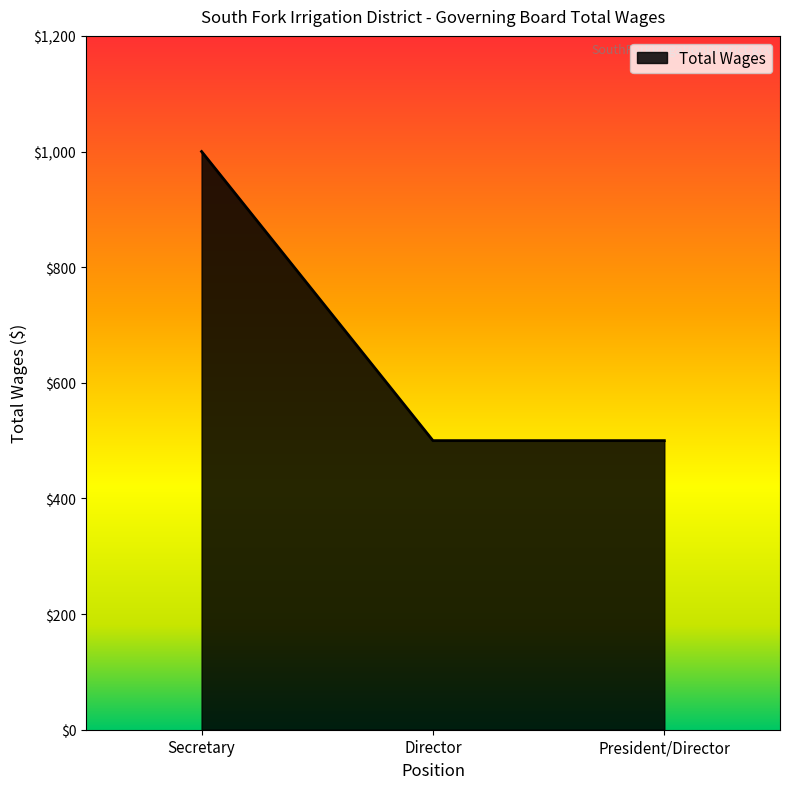

What is the maximum value shown in the chart?

1000